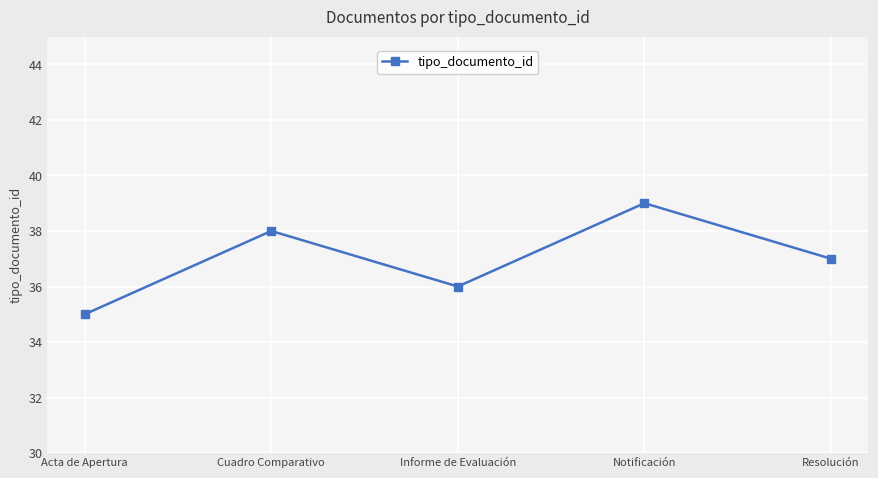

Reading right to left, transcribe all the data shown in this chart.

37	39	36	38	35